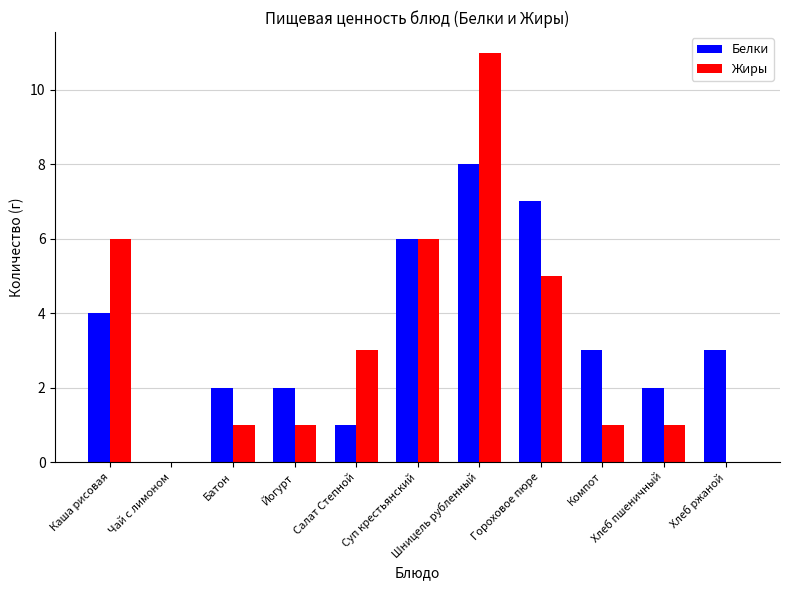

What is the sum of the Жиры values at Батон and Хлеб пшеничный?

2